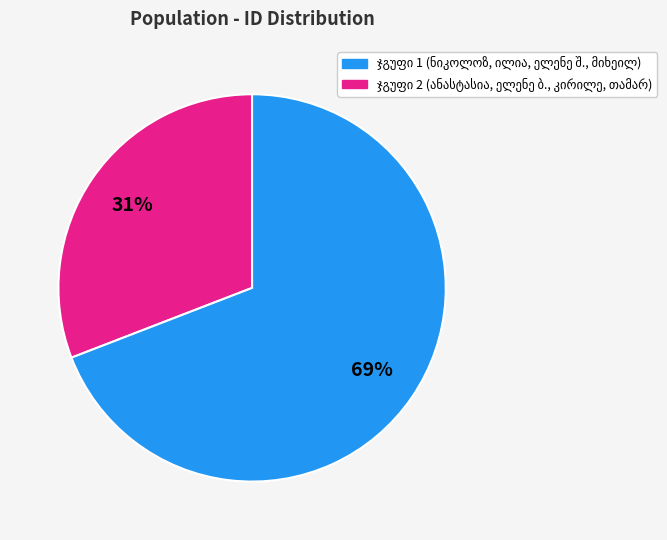

To the nearest percent, what is the difference between the largest and smallest slice percentages?

38%